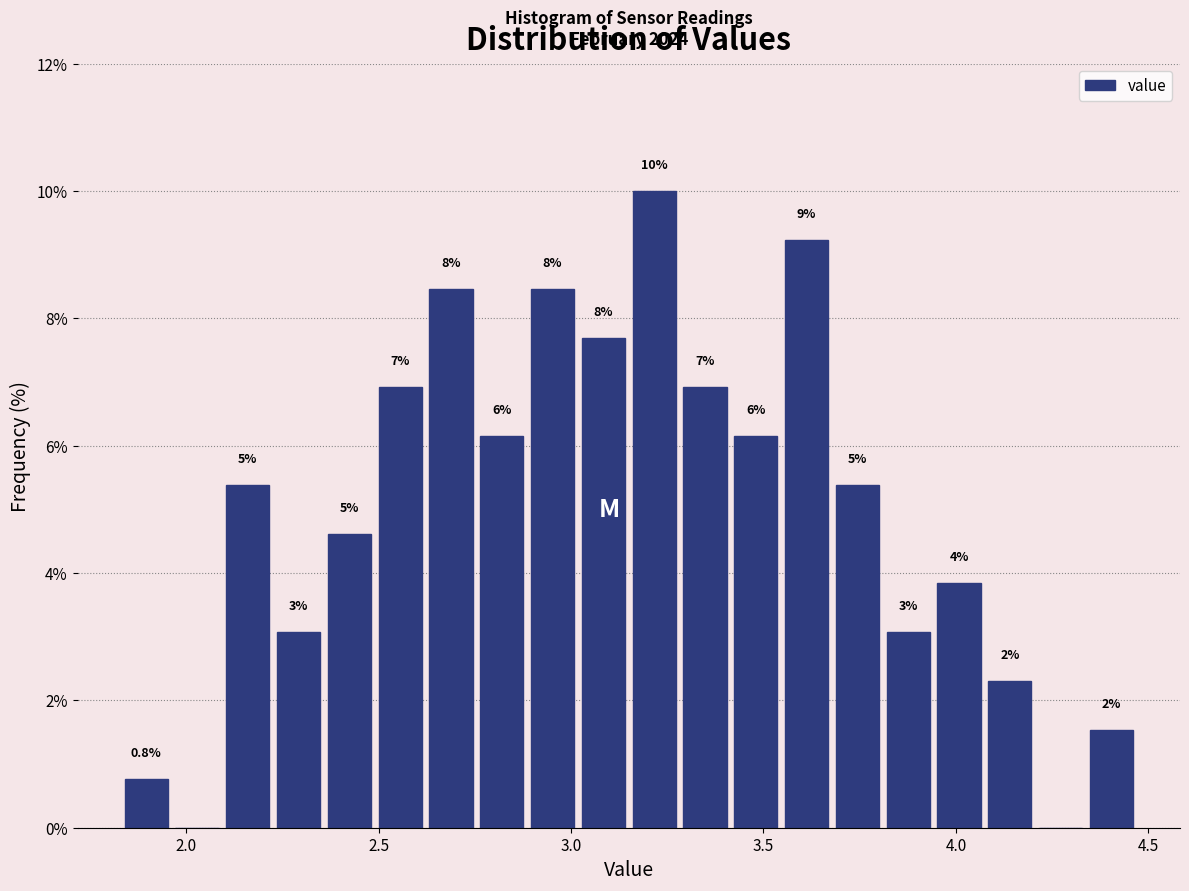

Read against the x-axis, roughly where is the centre of the tallest bar?

3.20